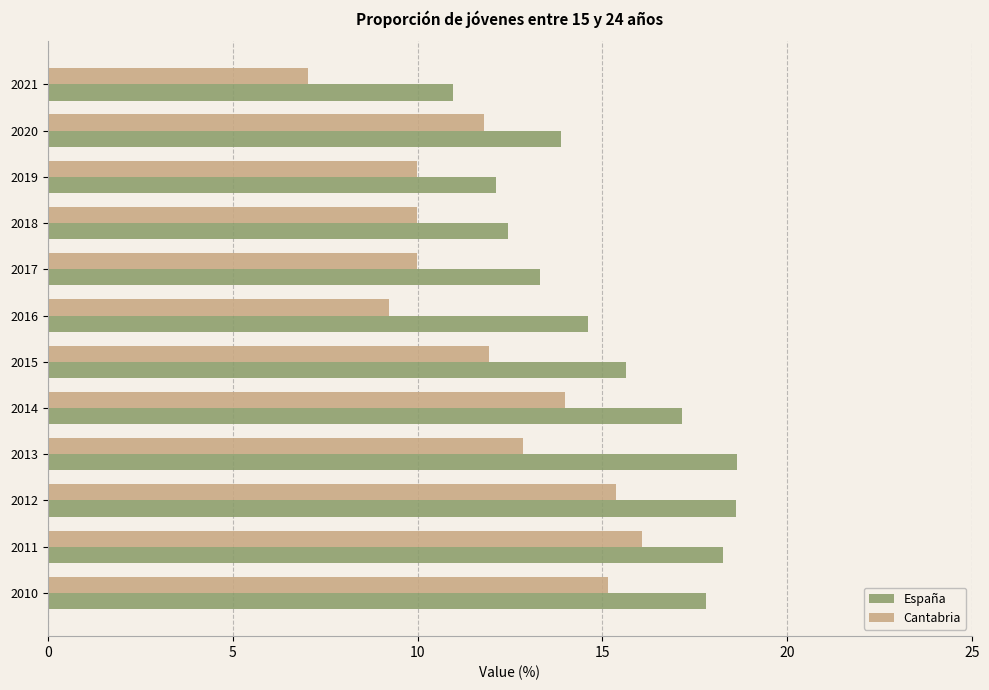

What is the spread (max minus min) of values at 2013?

5.8